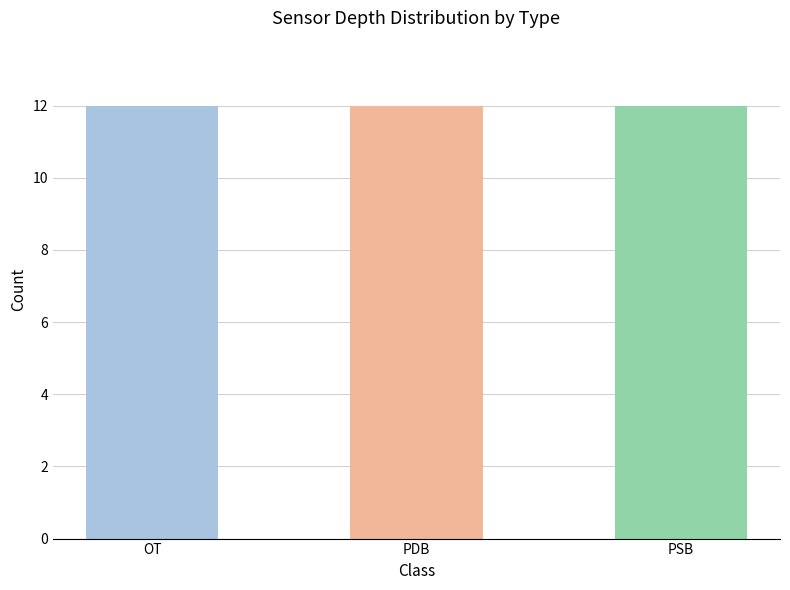

True or false: PSB has a value of 57.9 at 3.

False